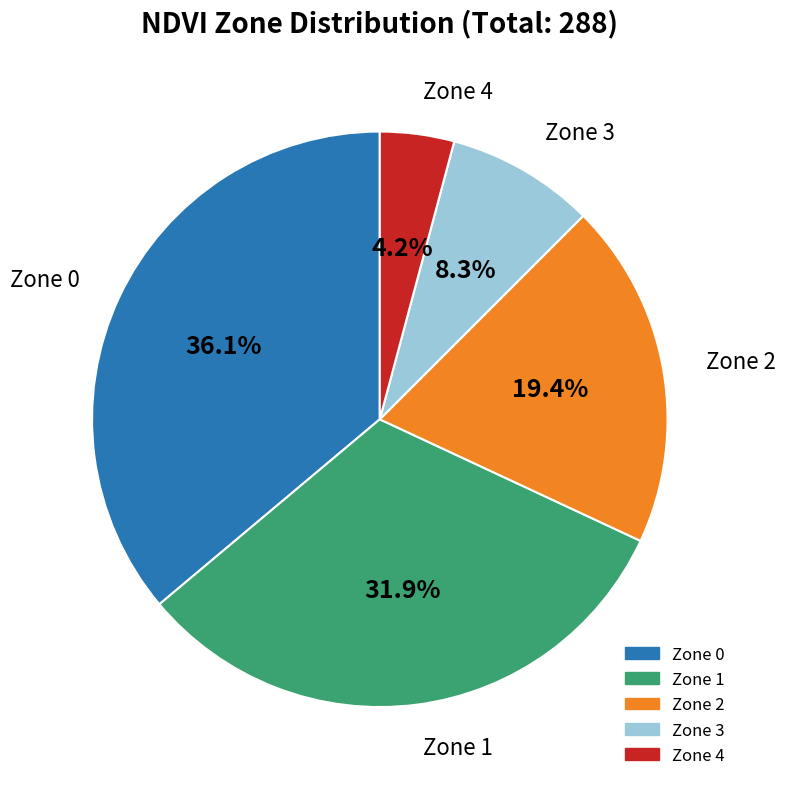

What is the ratio of the value at Zone 3 to the value at Zone 1?

0.3